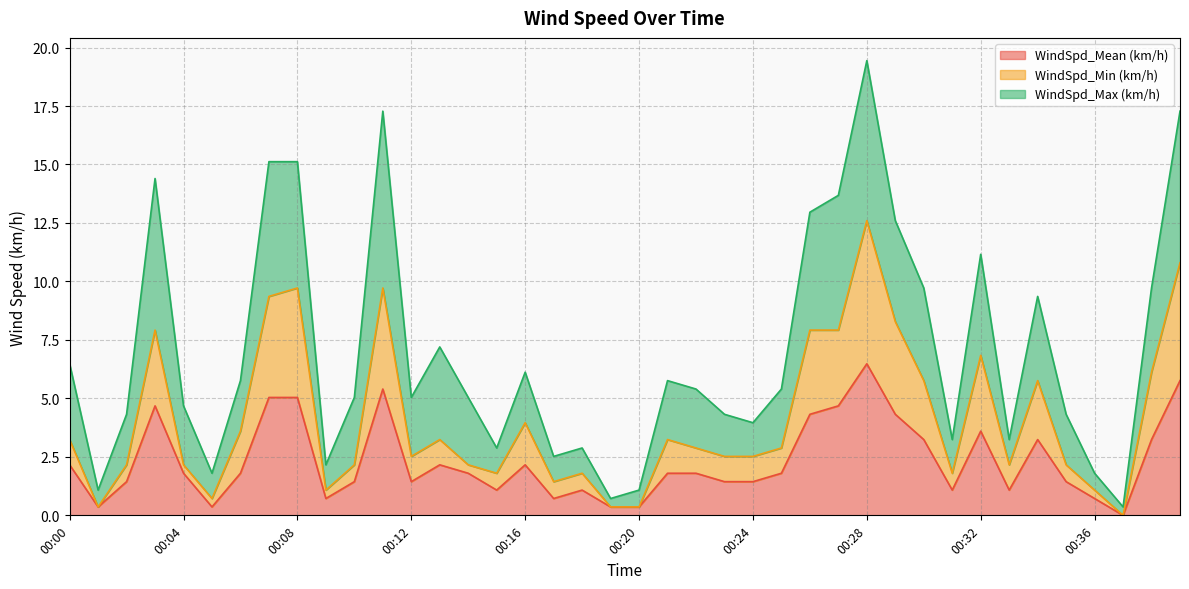

Which category has the highest value in the WindSpd_Mean (km/h) series?

00:28